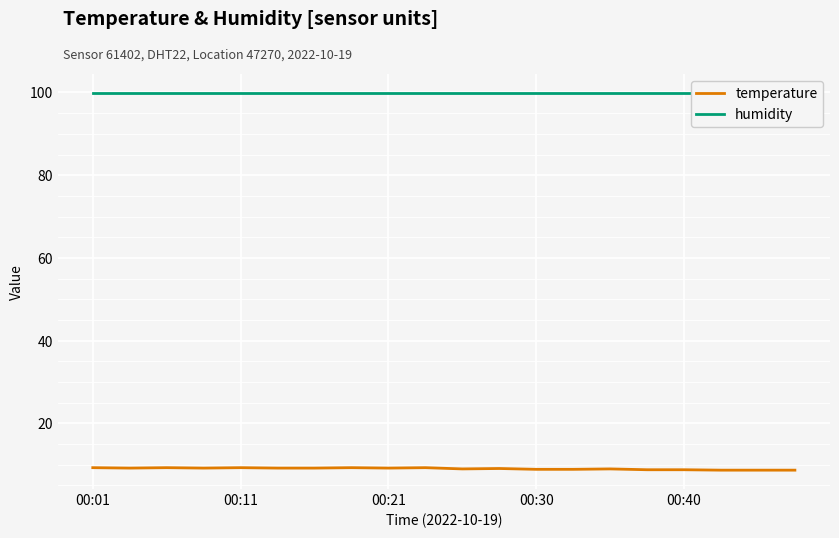

What are all the series names shown in the legend?

temperature, humidity